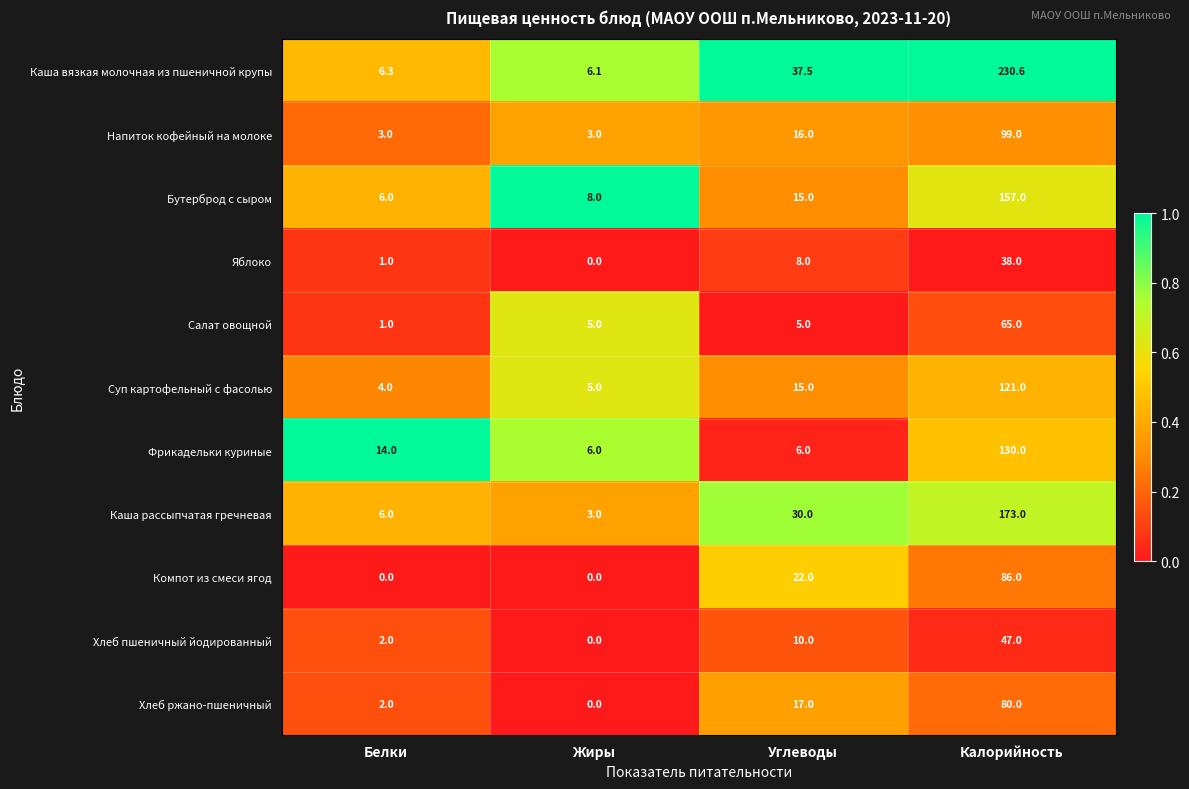

Count the Напиток кофейный на молоке values in the range 3 to 99.

4